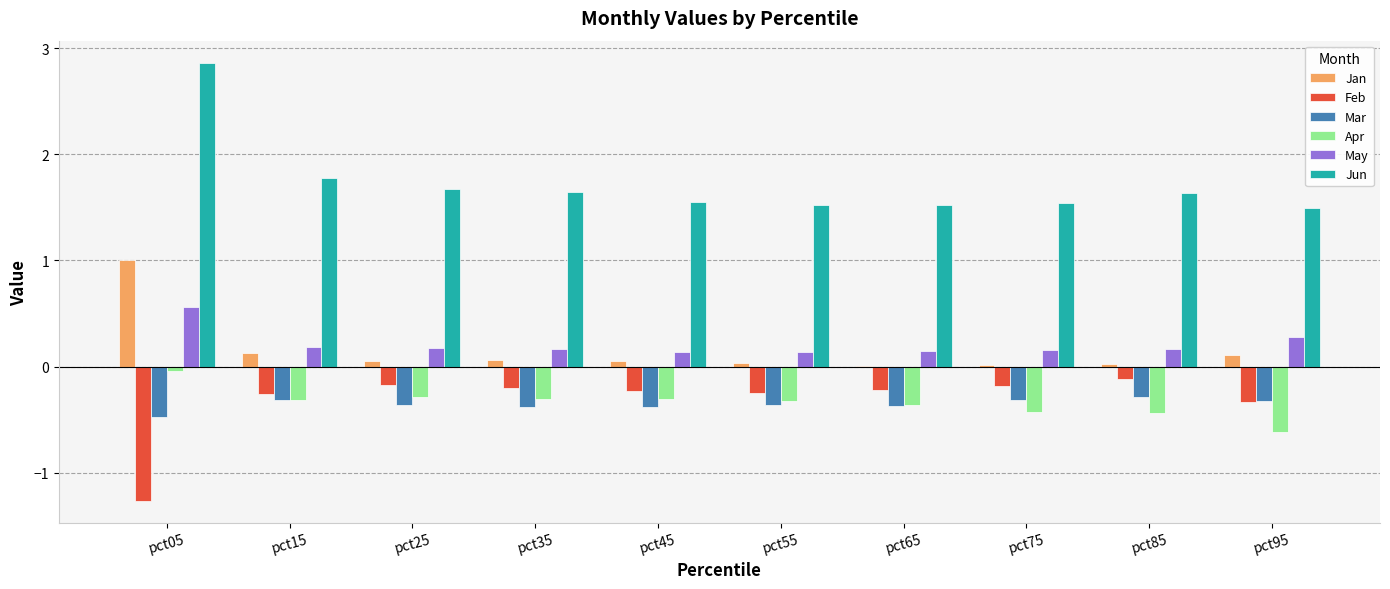

The value of Feb at pct75 is -0.2. True or false?

True